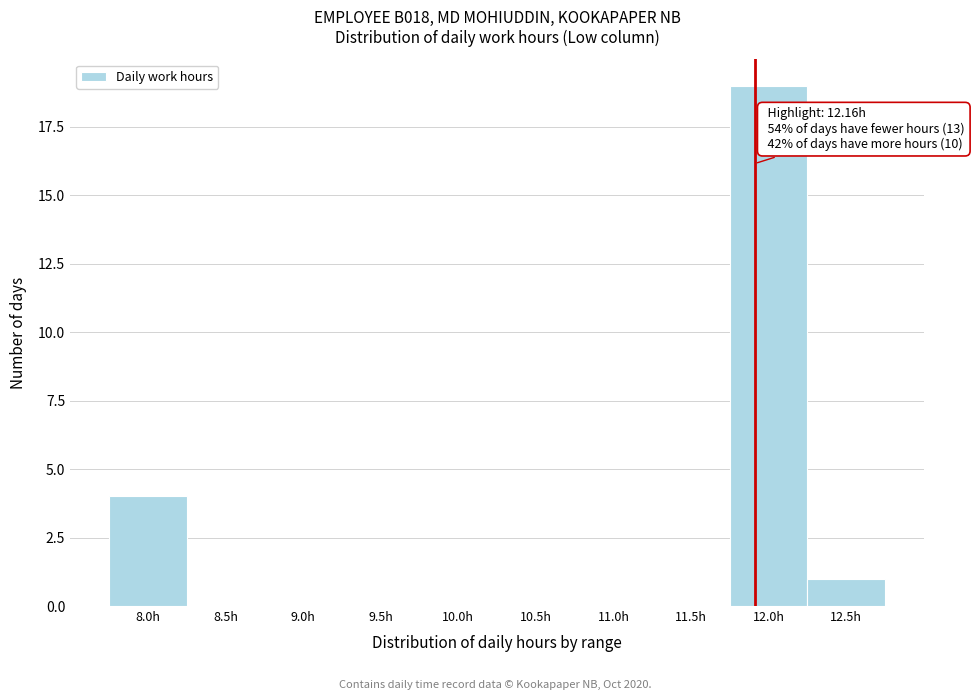

Reading left to right, what are all the values shown in this chart?

8.0h=4	8.5h=0	9.0h=0	9.5h=0	10.0h=0	10.5h=0	11.0h=0	11.5h=0	12.0h=19	12.5h=1